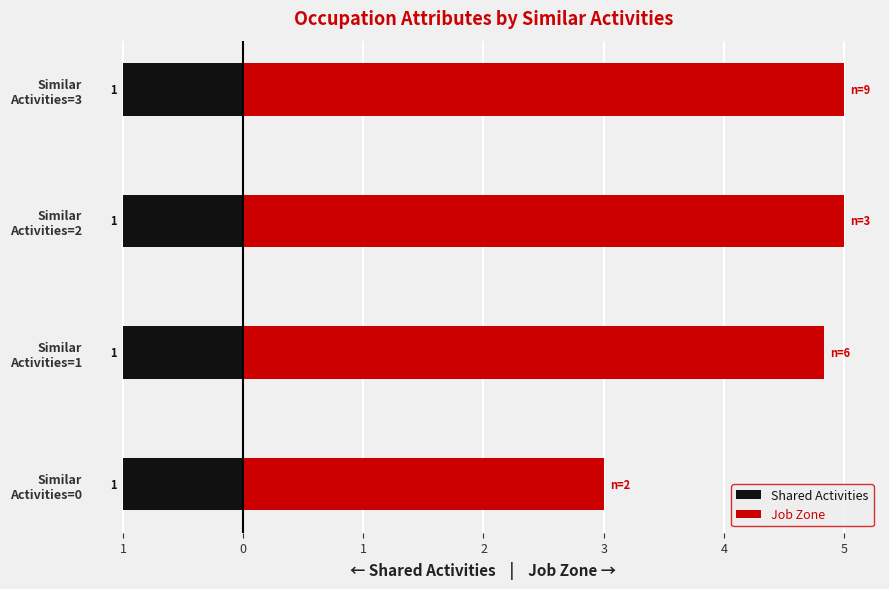

How many series are shown in this chart?

2